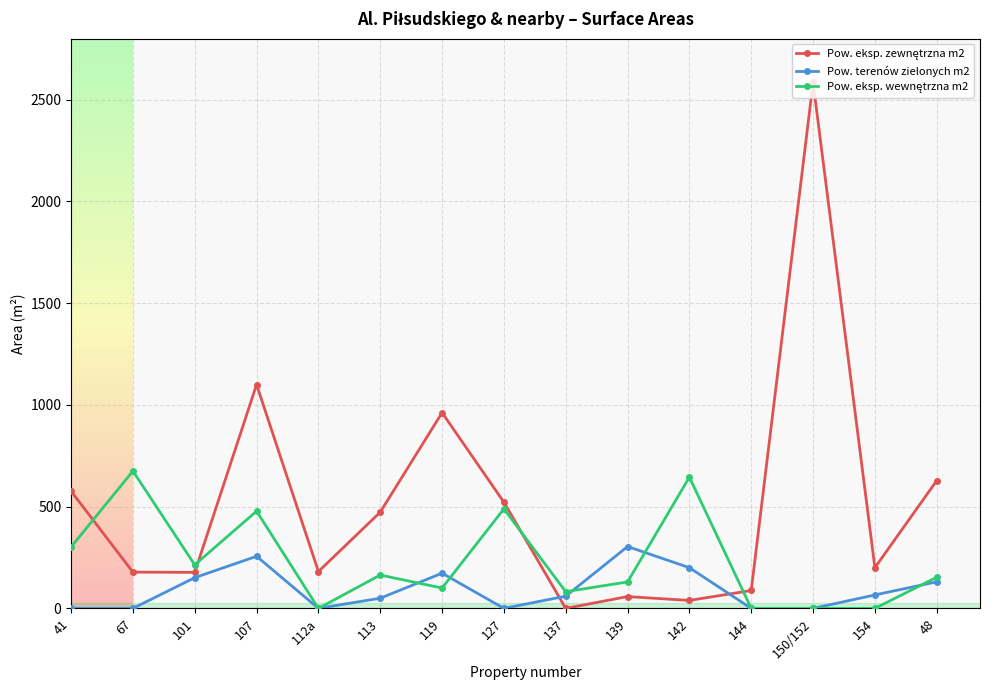

At which category is the sum across all series the highest?

150/152